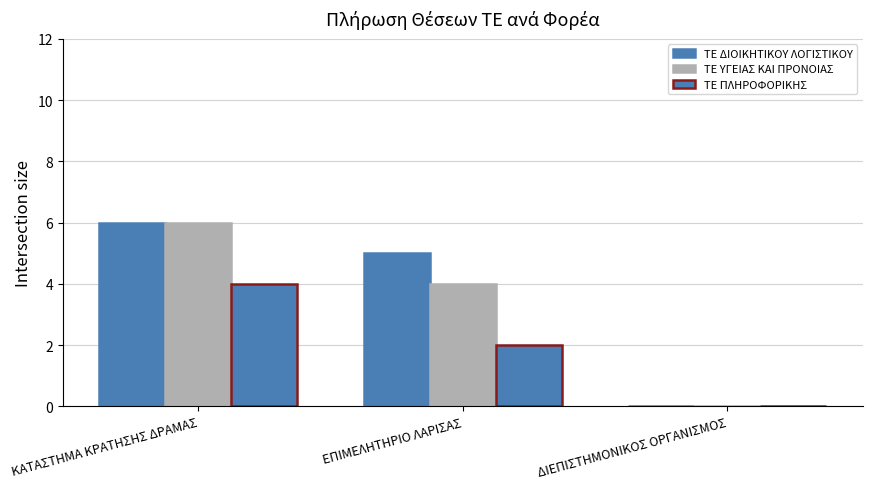

How many series are shown in this chart?

3